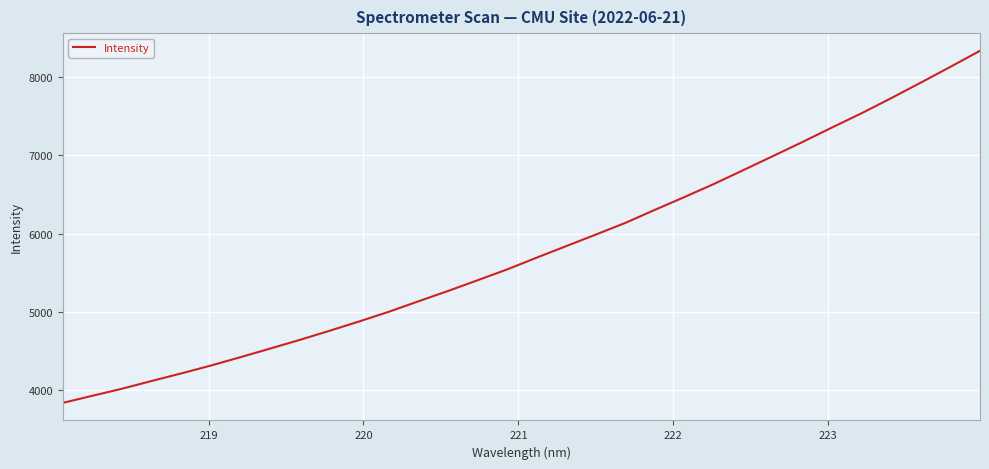

True or false: there are more than 0 points higher than both neighbors.

False